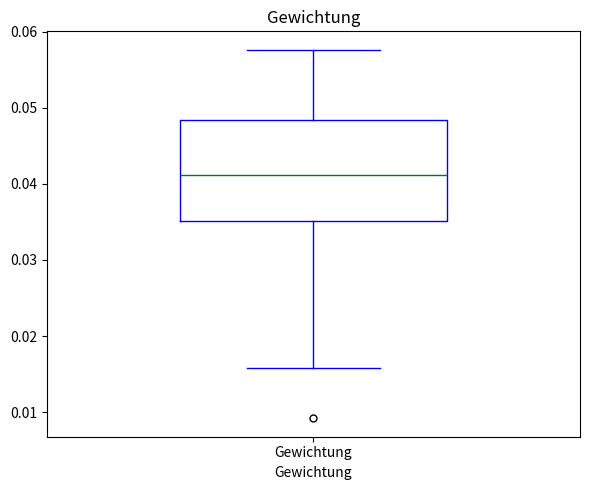

Transcribe this box plot: give where the median line is, the range the box spans, and where the two whiskers end, as read against the y-axis. The values are not printed on the chart, so give them approximately, as read against the axis.

median 0.041, box 0.035 to 0.048, whiskers 0.016 to 0.058